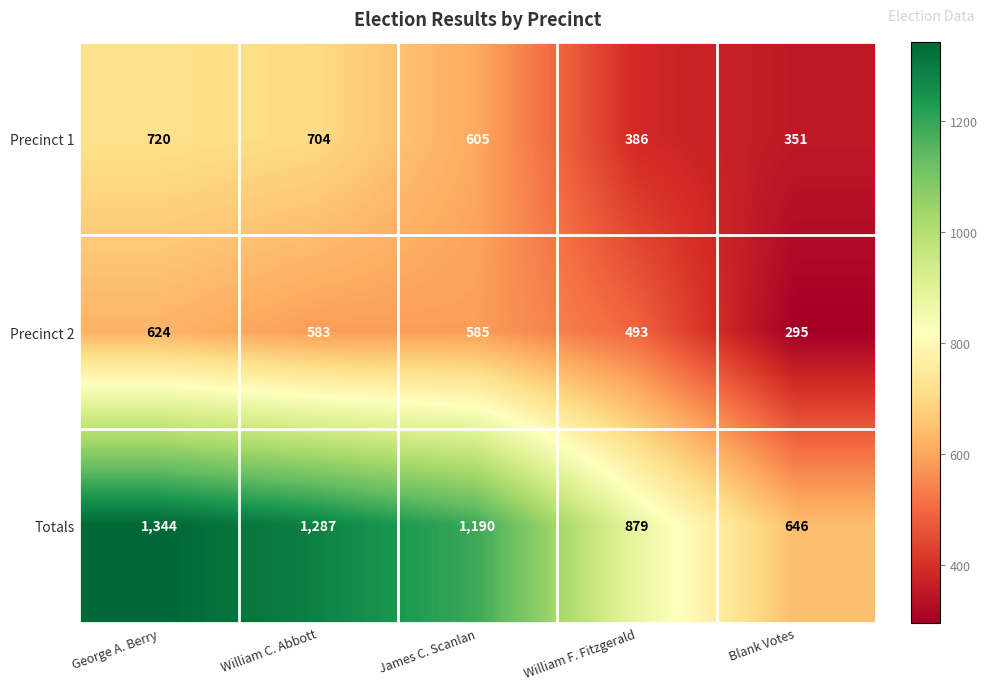

Which category has the lowest value in the Precinct 2 series?

Blank Votes